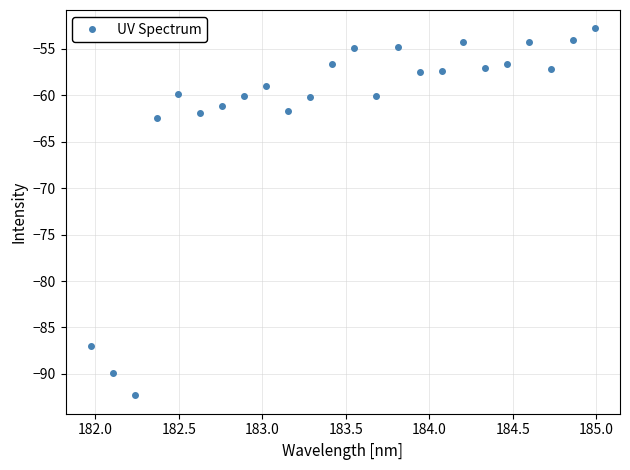

What is the minimum value shown in the chart?

-92.3